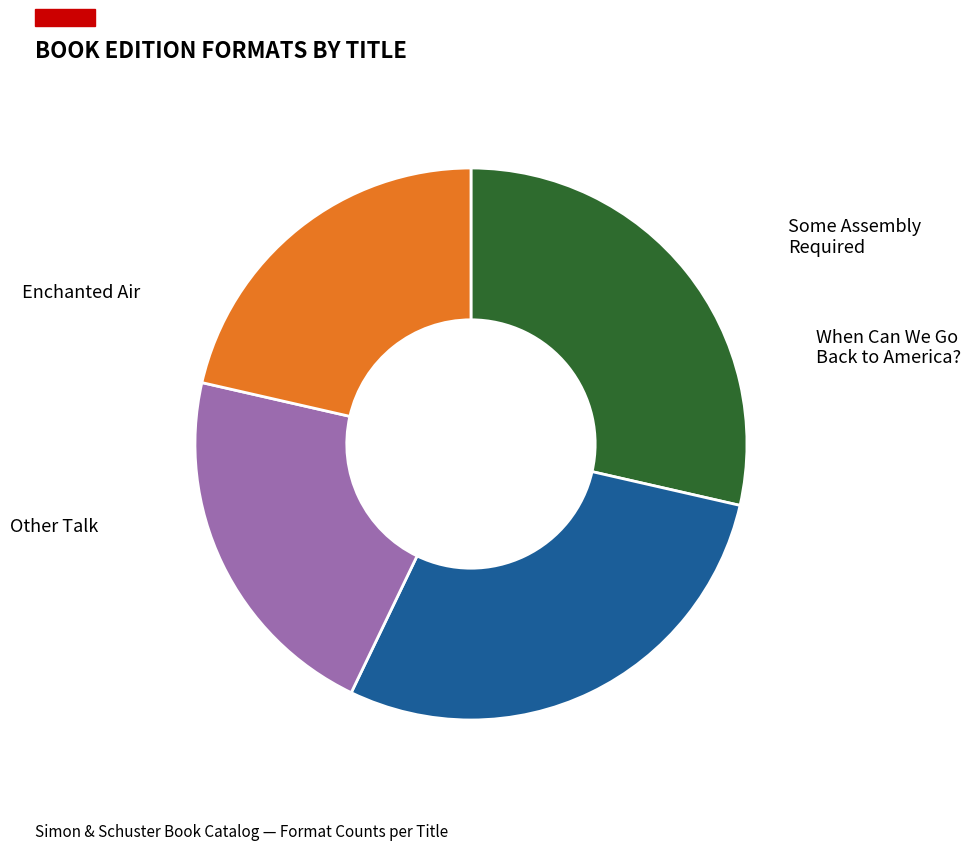

Is there a majority slice in this chart?

No